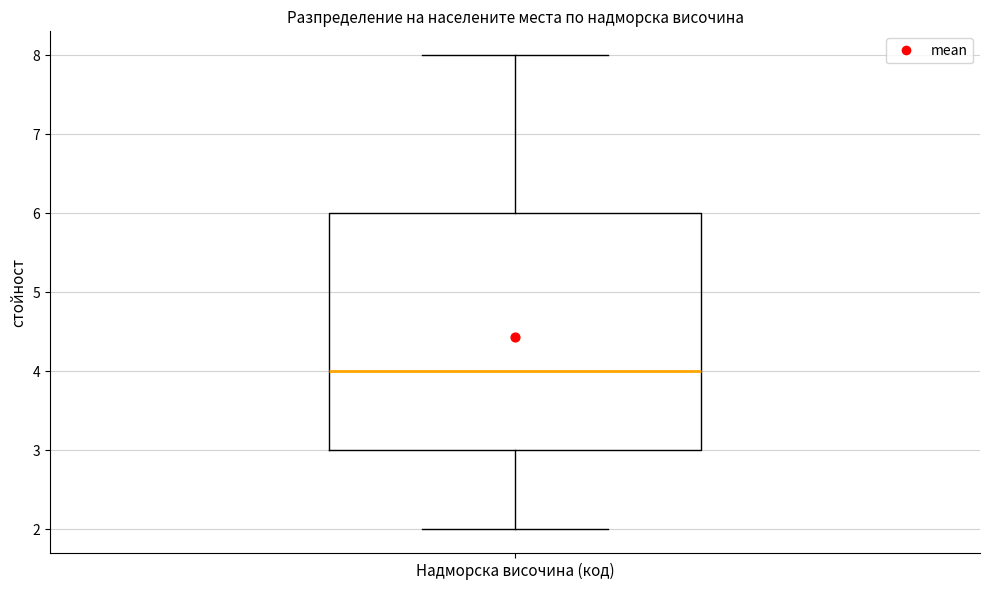

Read this box plot against the y-axis: the position of the median line, the range covered by the box, and the ends of both whiskers. The values are not printed on the chart, so give them approximately, as read against the axis.

median 4, box 3 to 6, whiskers 2 to 8